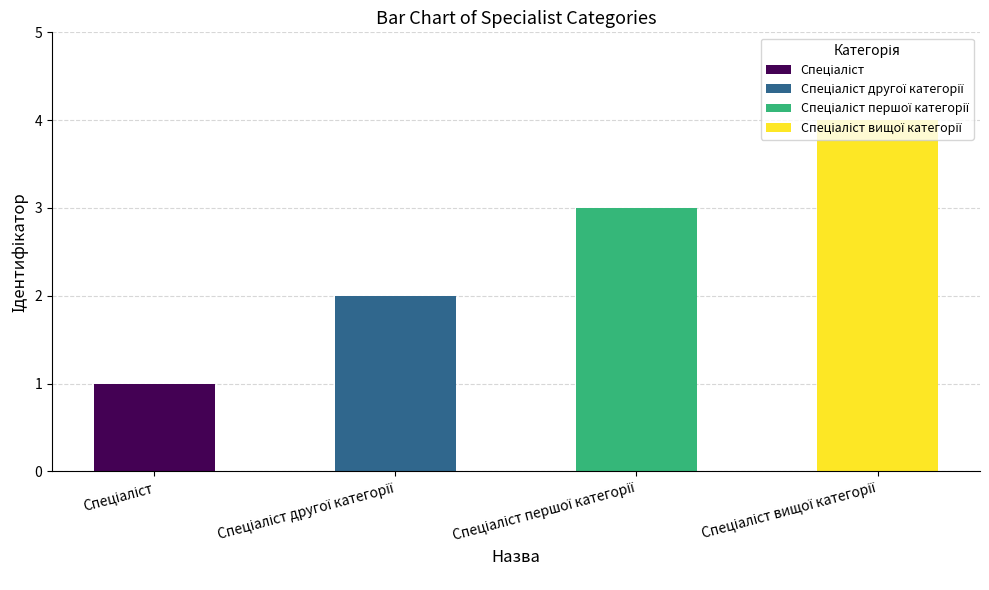

What is the change in value from Спеціаліст першої категорії to Спеціаліст вищої категорії?

+1